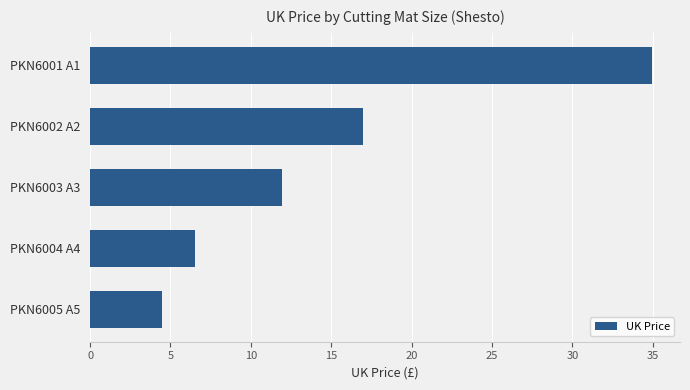

The value at PKN6002 A2 is 25.6. True or false?

False